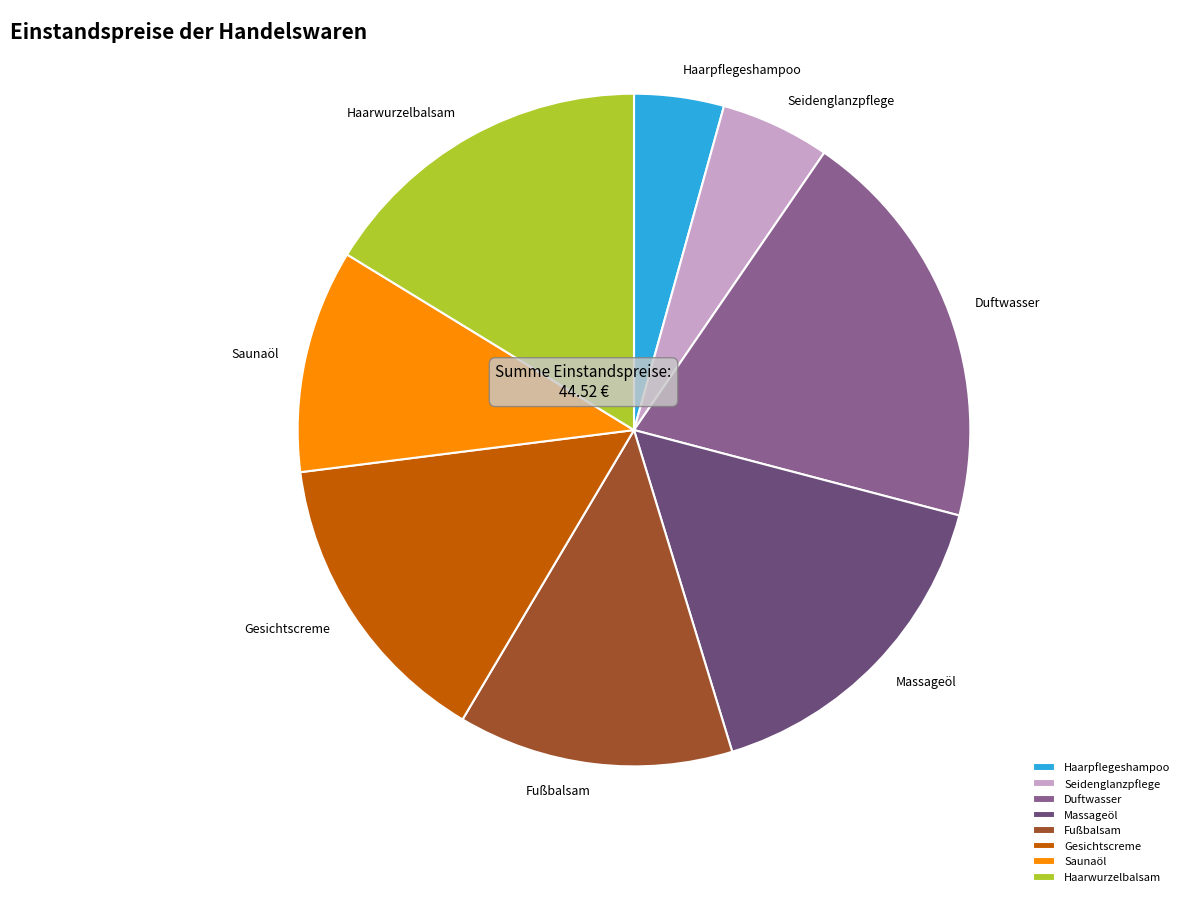

Which category has the smallest portion of the pie?

Haarpflegeshampoo